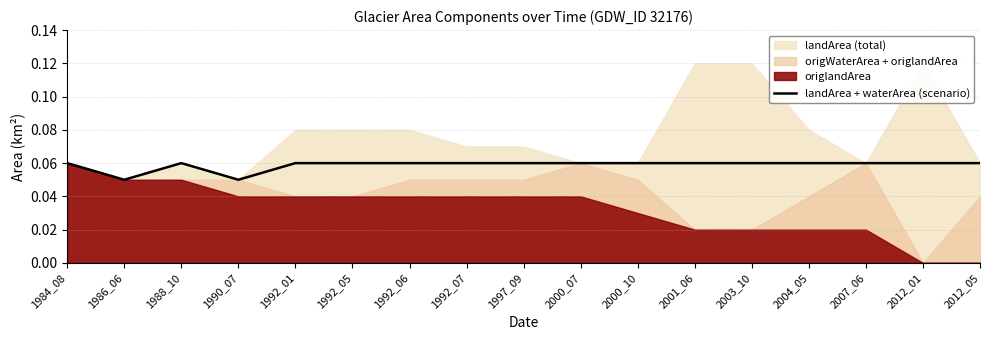

The value of landArea + waterArea (scenario) at 1992_05 is 0.0. True or false?

False